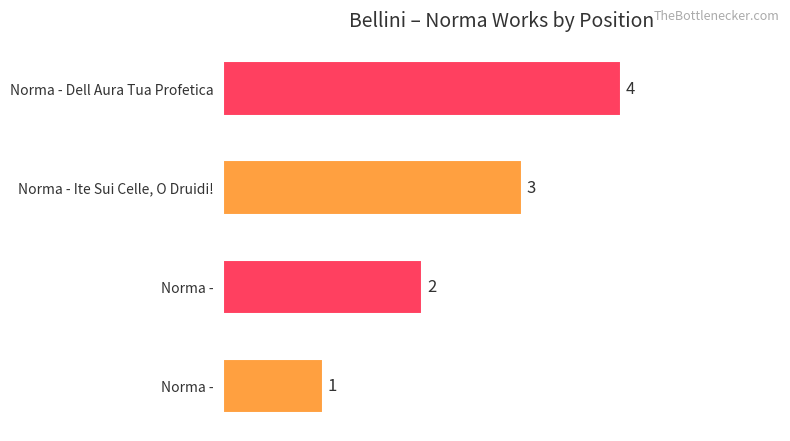

How many categories are shown in the chart?

4